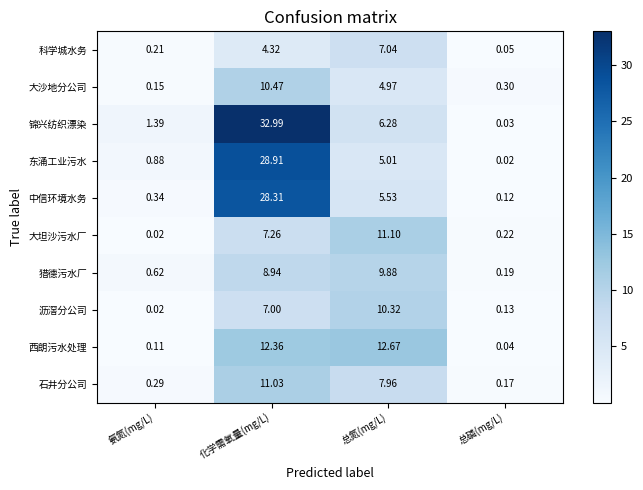

List the series in order of their peak value, lowest first.

科学城水务, 猎德污水厂, 沥滘分公司, 大沙地分公司, 石井分公司, 大坦沙污水厂, 西朗污水处理, 中信环境水务, 东涌工业污水, 锦兴纺织漂染